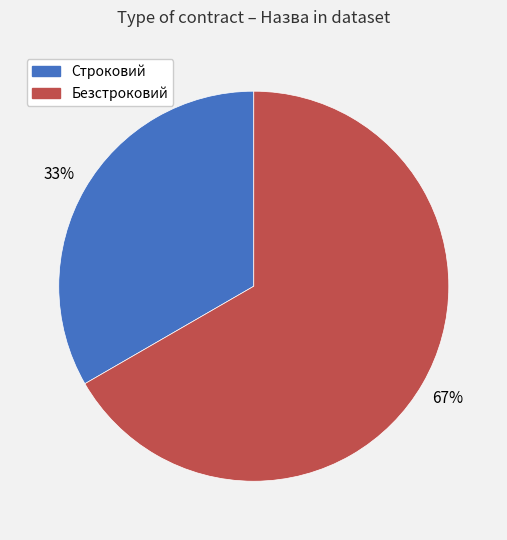

Is there a majority slice in this chart?

Yes